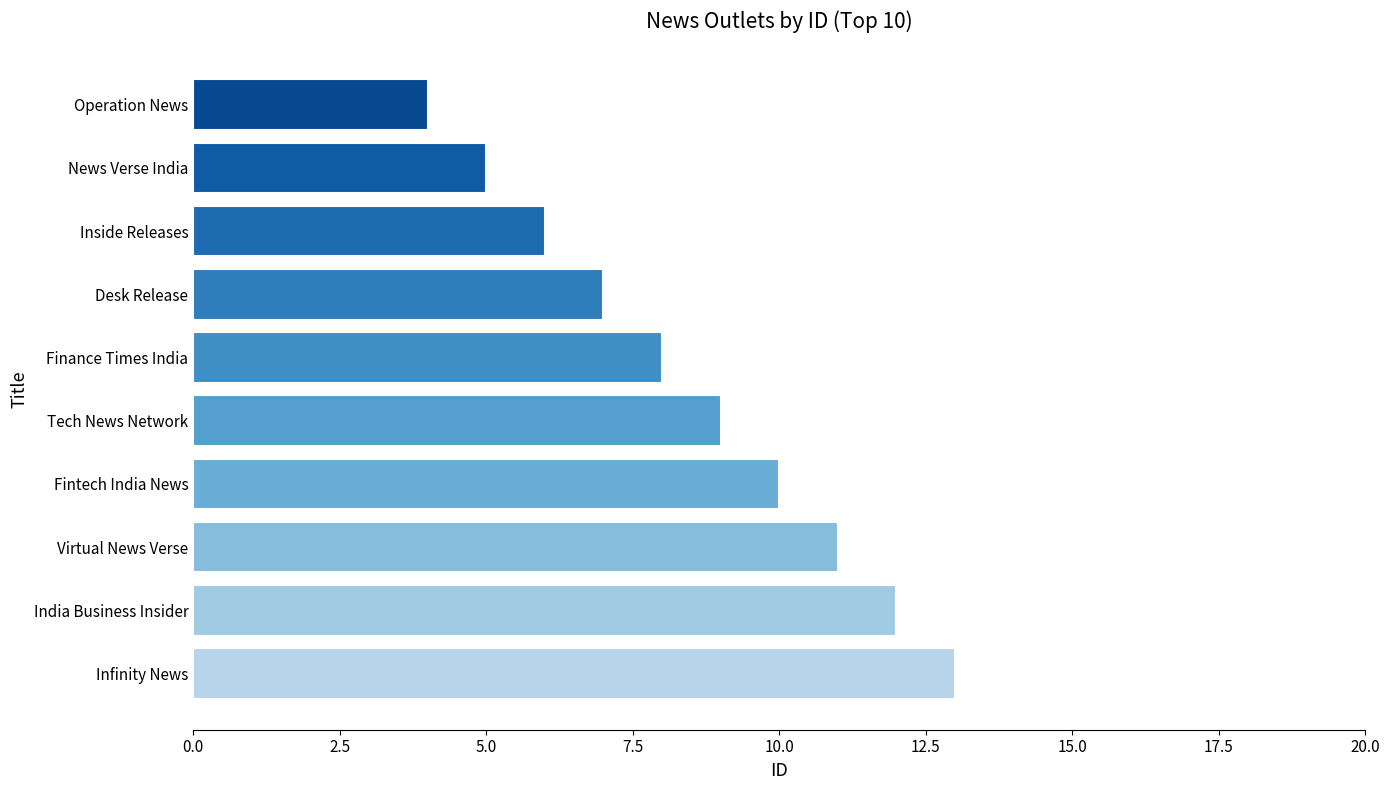

Where is the data nearest to the value 8?

Finance Times India